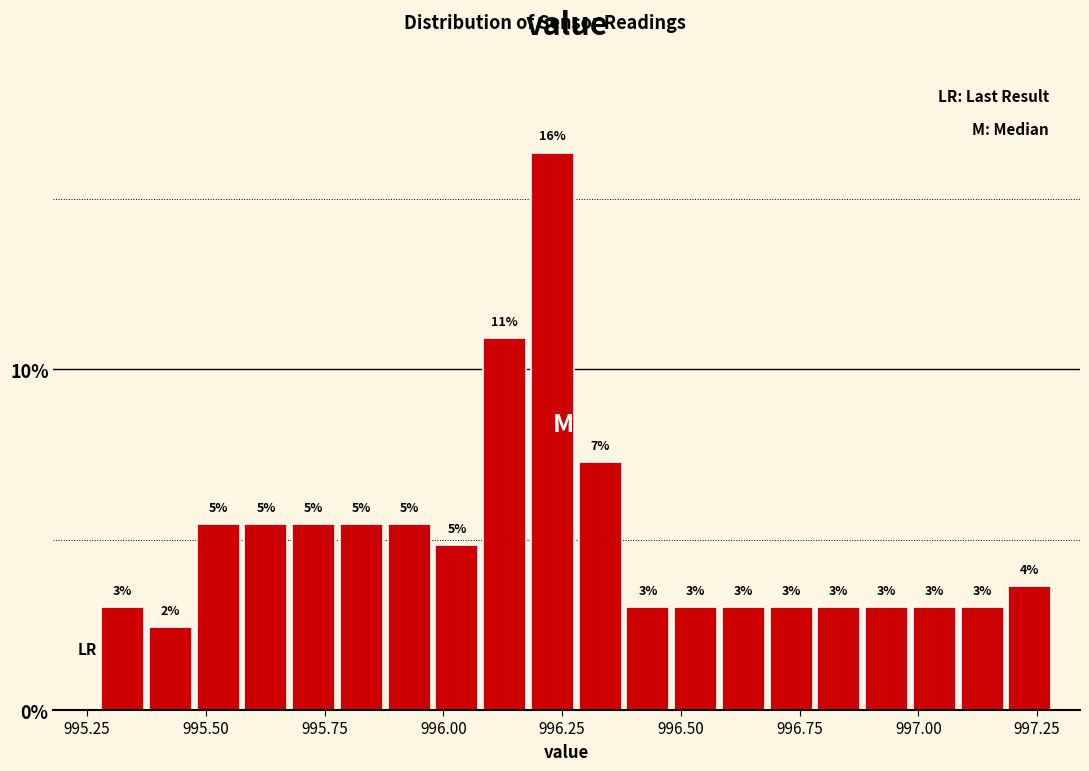

Read against the x-axis, roughly where is the centre of the tallest bar?

996.25